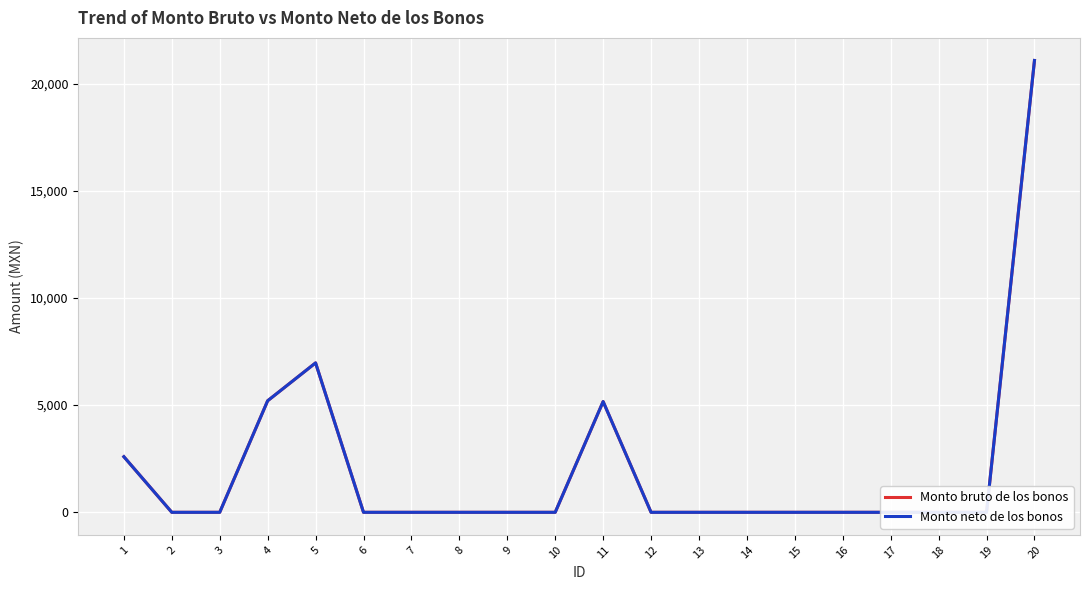

How many lines are shown in the chart?

2